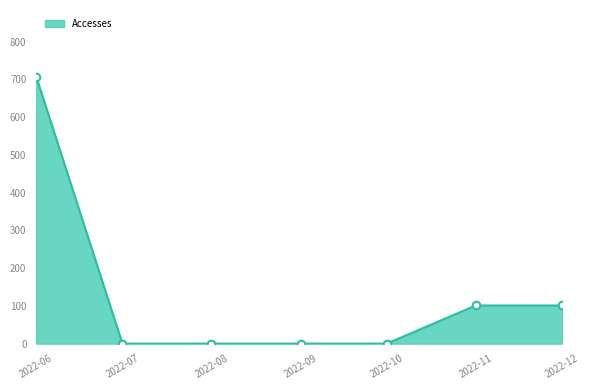

What is the greatest value displayed?

707